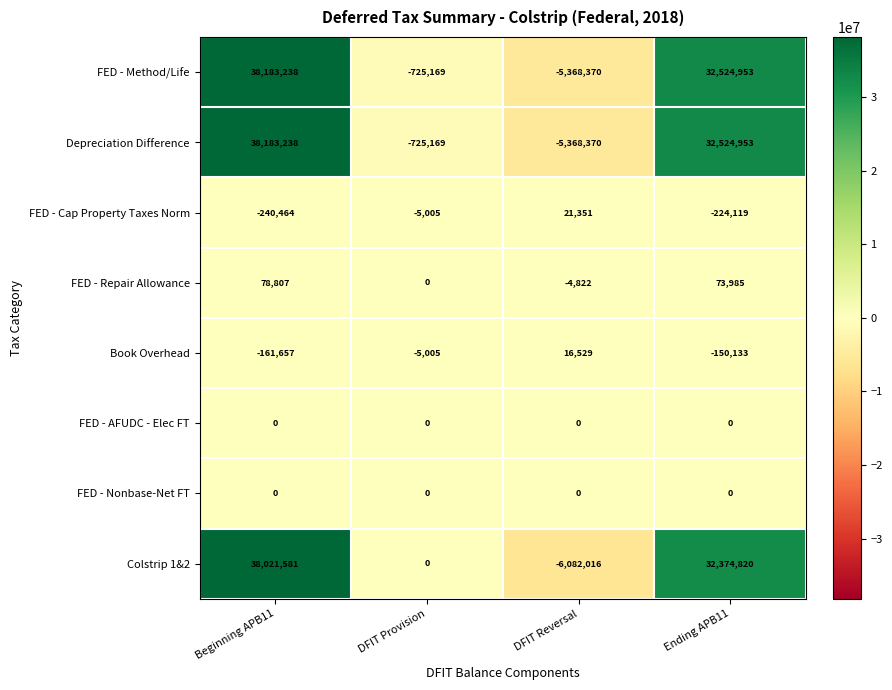

What is the minimum value shown in the chart?

-6082016